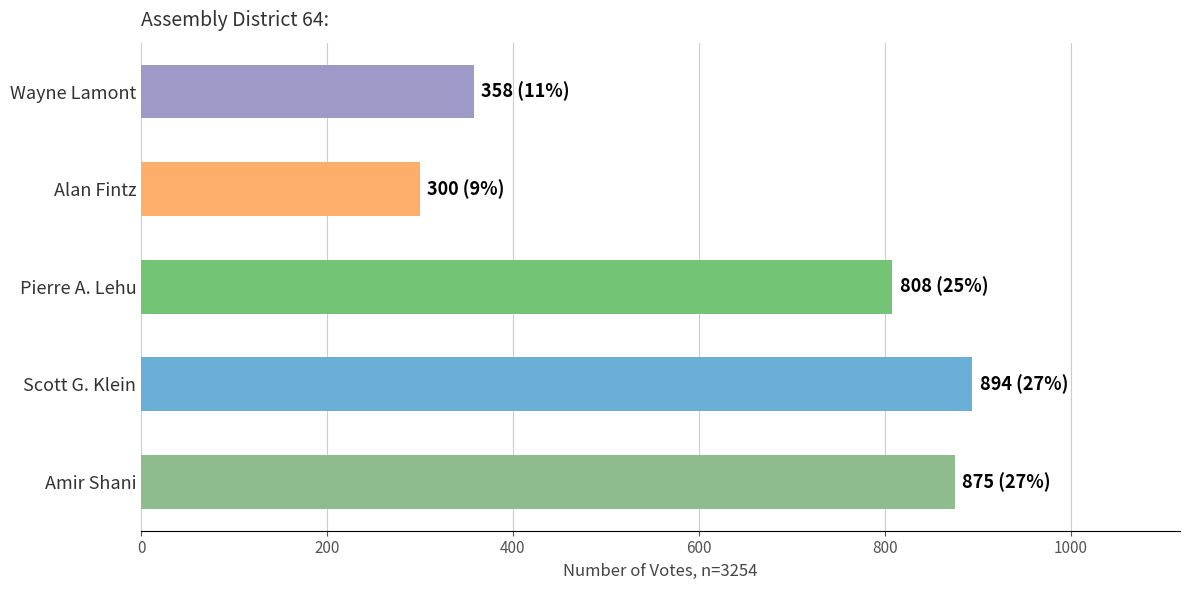

Approximately how many times larger is the value at Alan Fintz compared to Amir Shani?

0.3